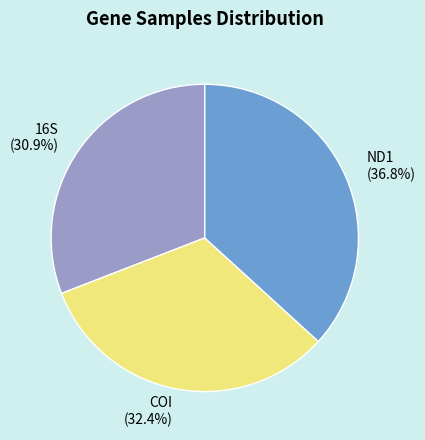

How much of the chart is everything except COI?

67.6%